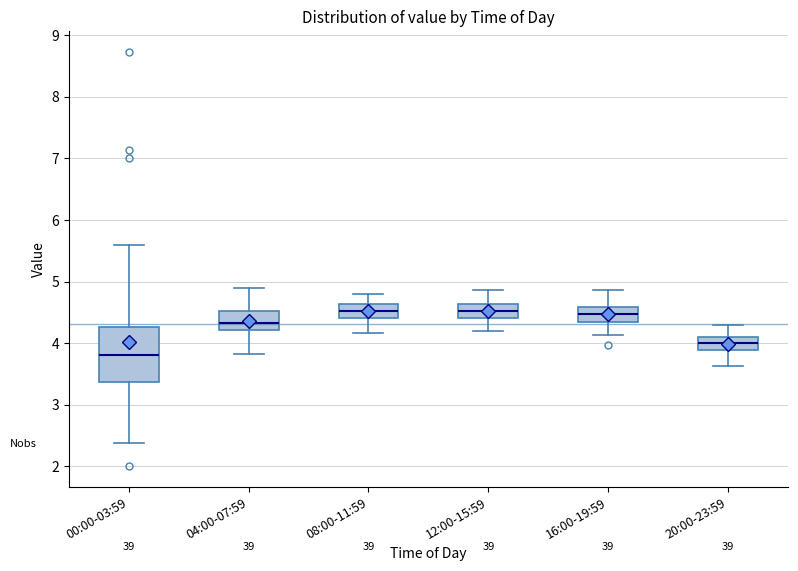

Where does the median line of the box for 16:00-19:59 sit on the y-axis? The values are not printed on the chart, so give them approximately, as read against the axis.

4.5